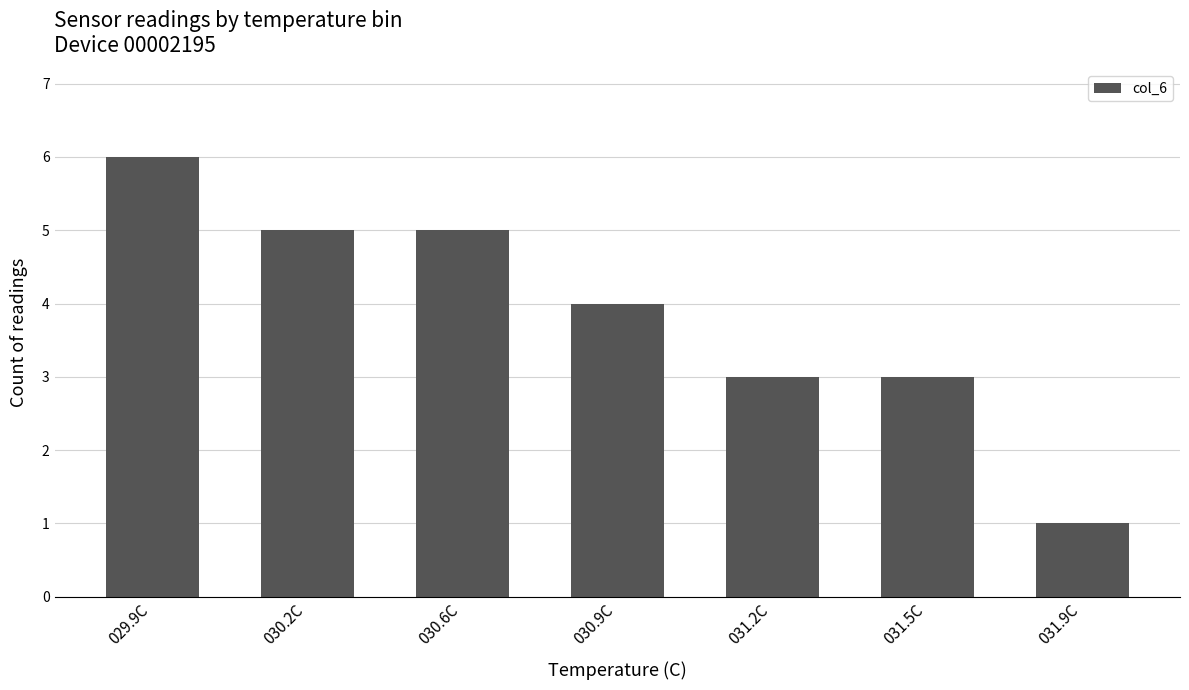

What is the label of the 5th bar from the left?

031.2C